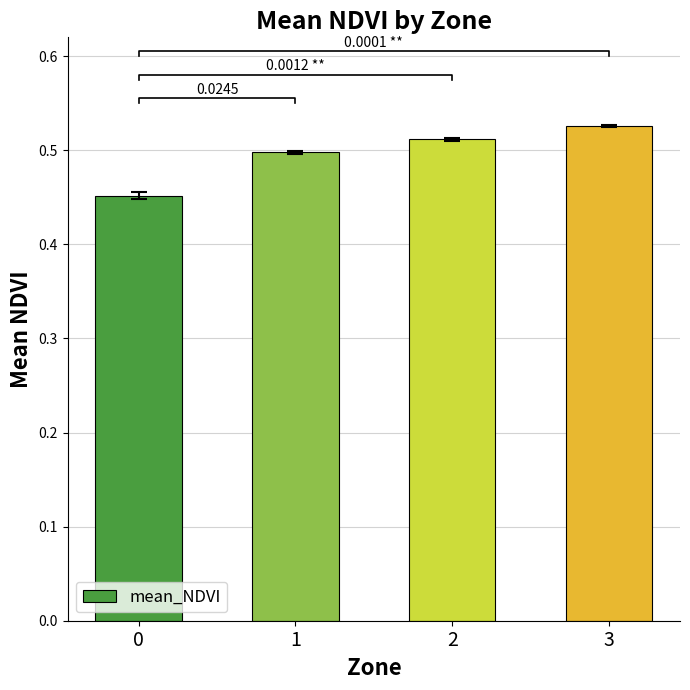

What is the difference between the values at 0 and 2?

0.1